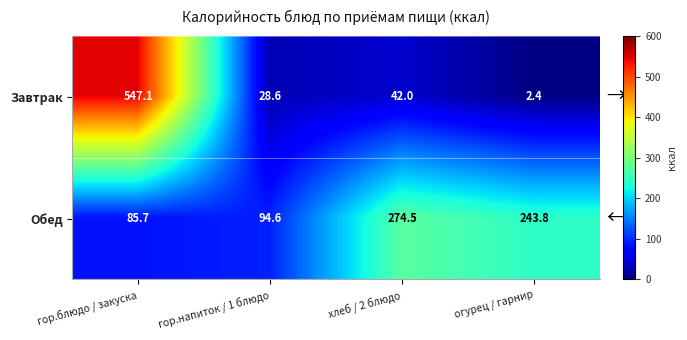

What is the sum of the Обед values at гор.блюдо / закуска and гор.напиток / 1 блюдо?

180.3